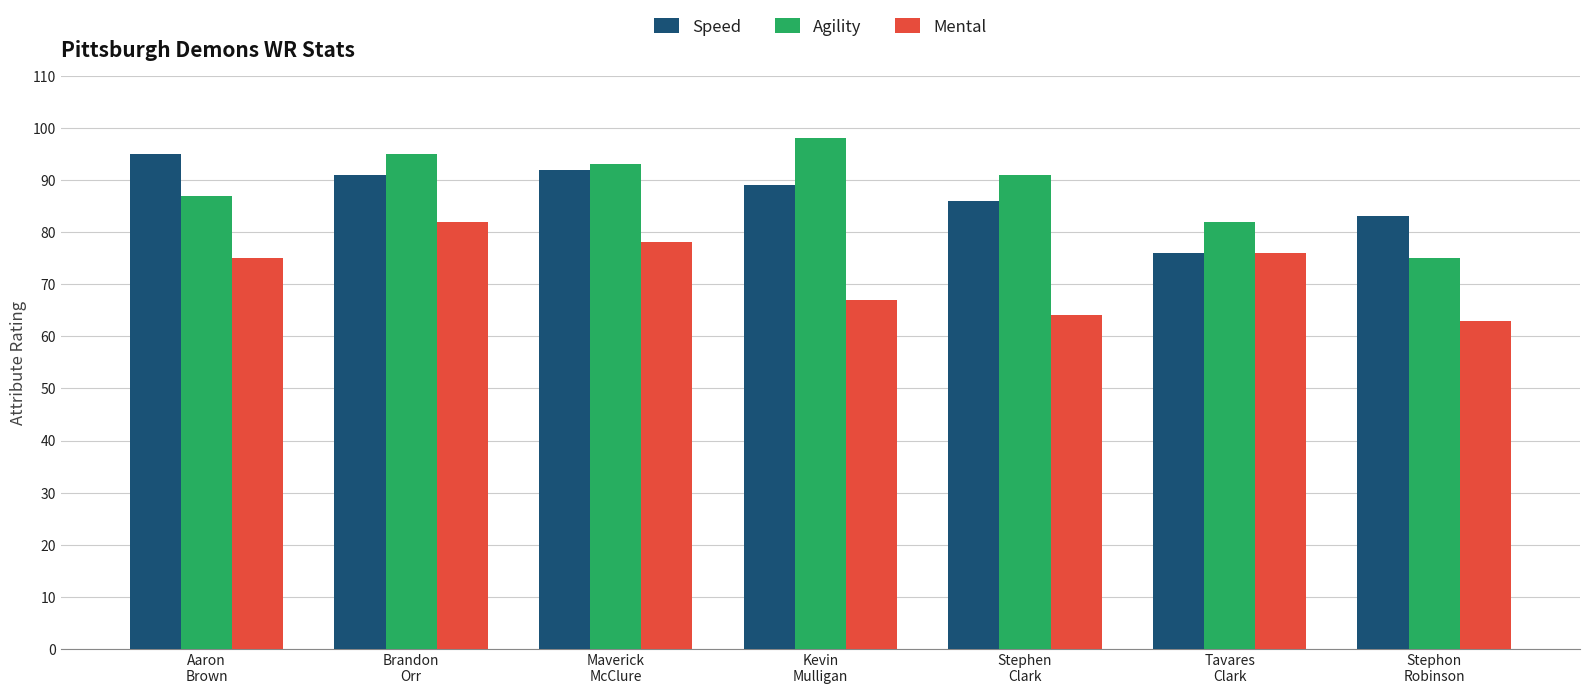

Reading left to right, extract all data points from this chart.

Speed: 95	91	92	89	86	76	83
Agility: 87	95	93	98	91	82	75
Mental: 75	82	78	67	64	76	63